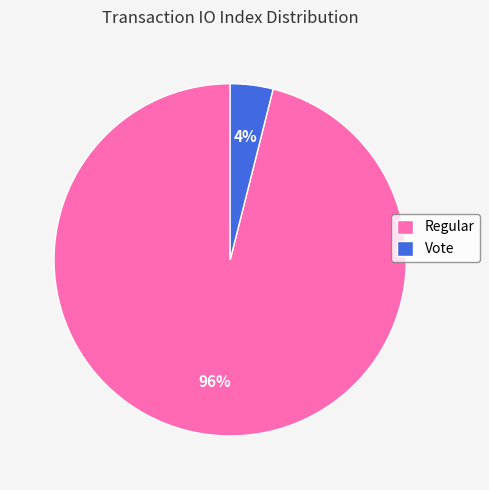

Is it true that Vote is 14% of the pie?

False